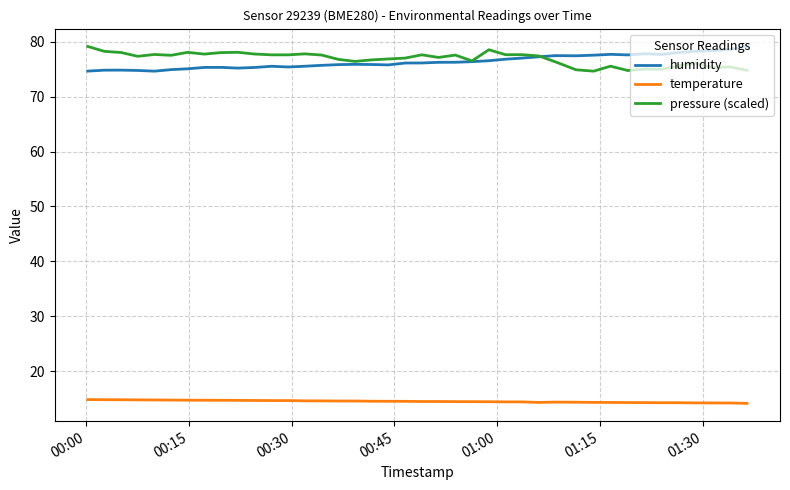

What is the greatest value displayed?

79.1